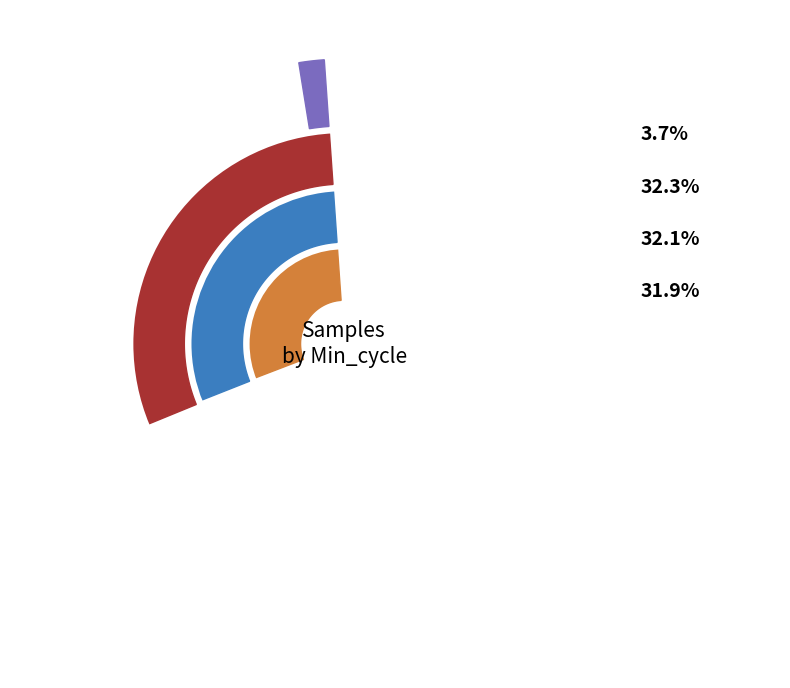

Is there any slice that represents more than half of the pie?

No